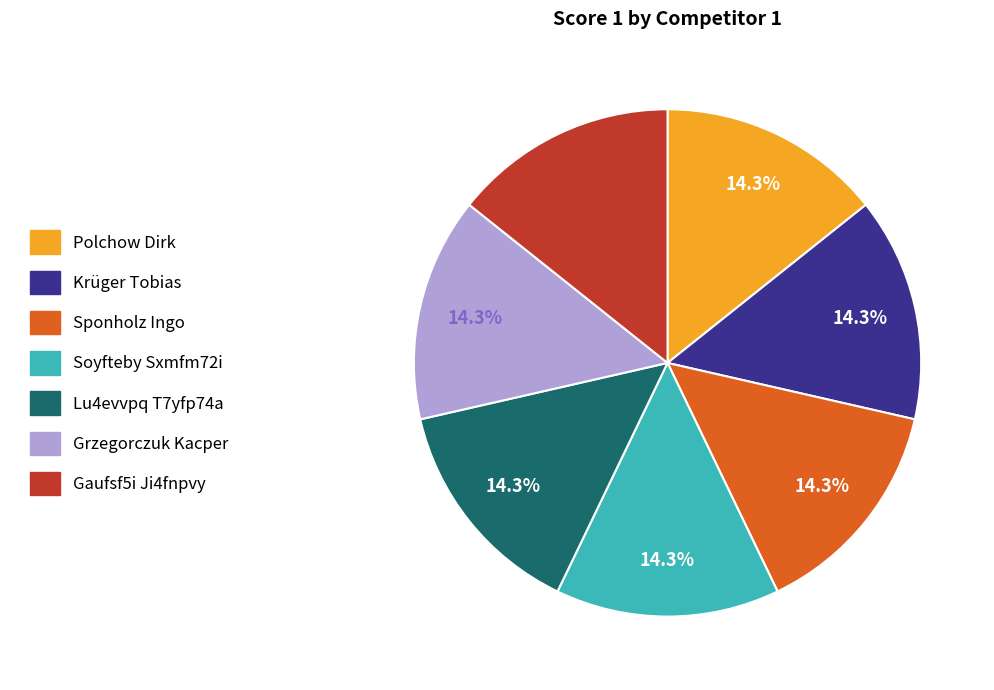

How many slices are in this pie chart?

7